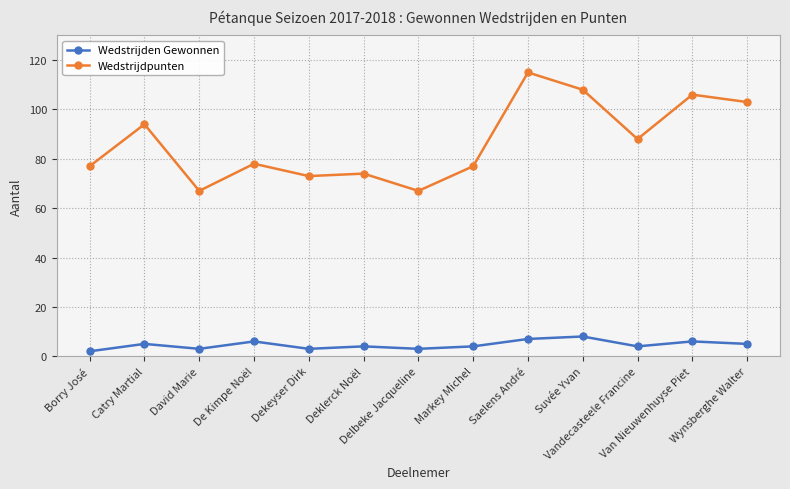

At which category does Wedstrijdpunten reach its first local valley?

David Marie